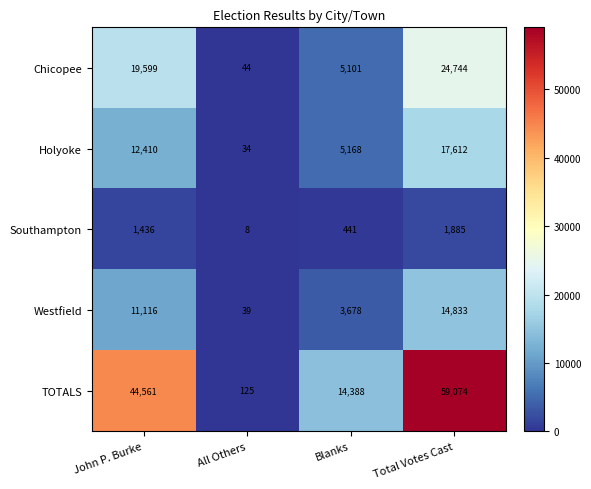

How many categories are shown in the chart?

4